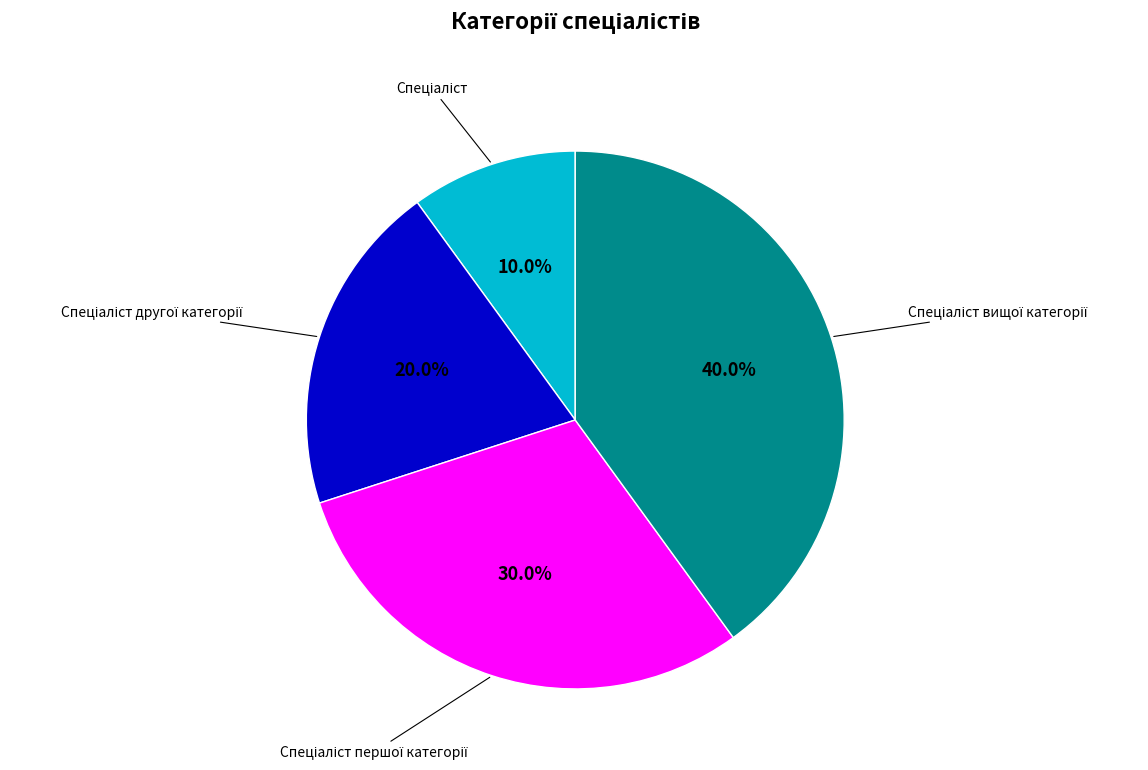

To the nearest percent, what is the average slice percentage?

25%